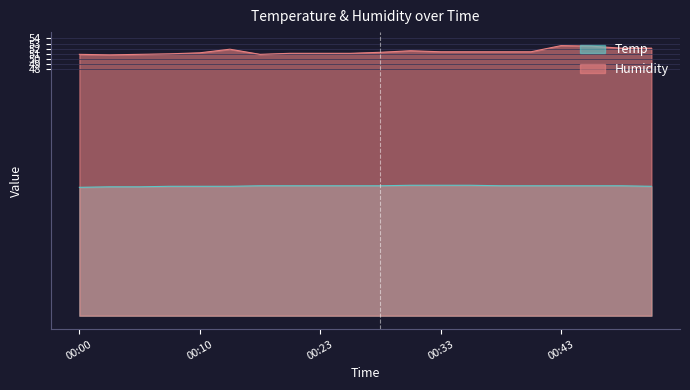

How many distinct data groups are displayed?

2